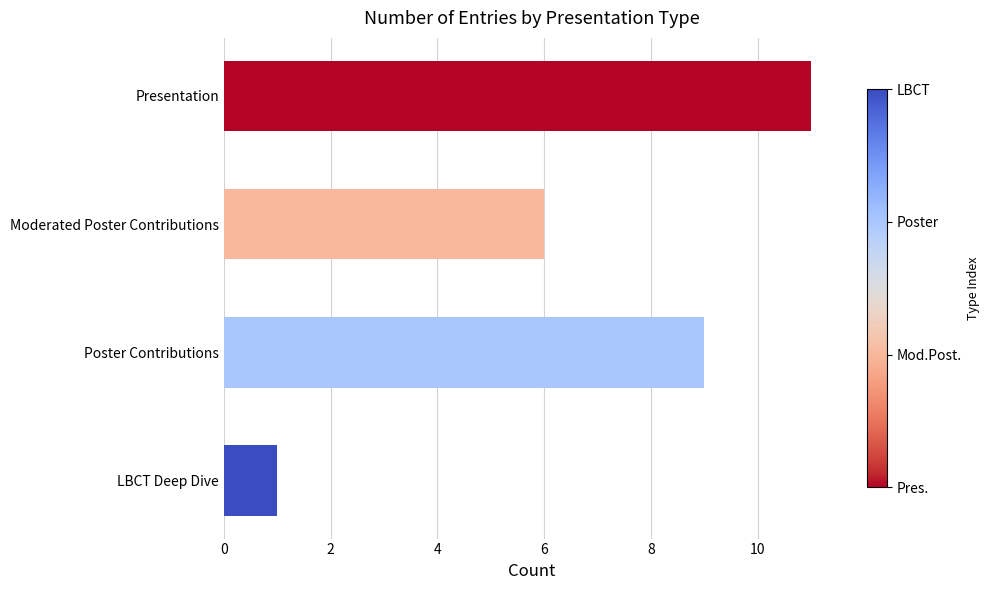

Reading top to bottom, list all the values displayed in this chart.

11	6	9	1